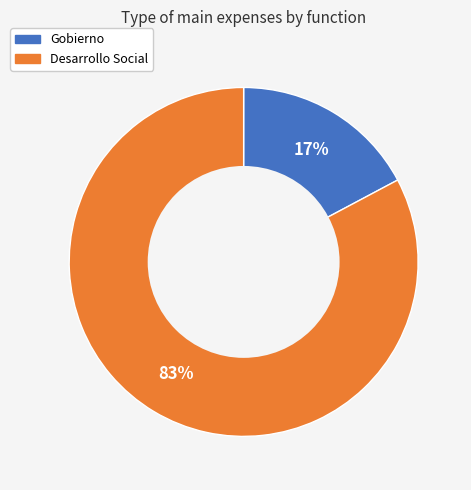

What percentage is the Desarrollo Social slice, to the nearest percent?

83%